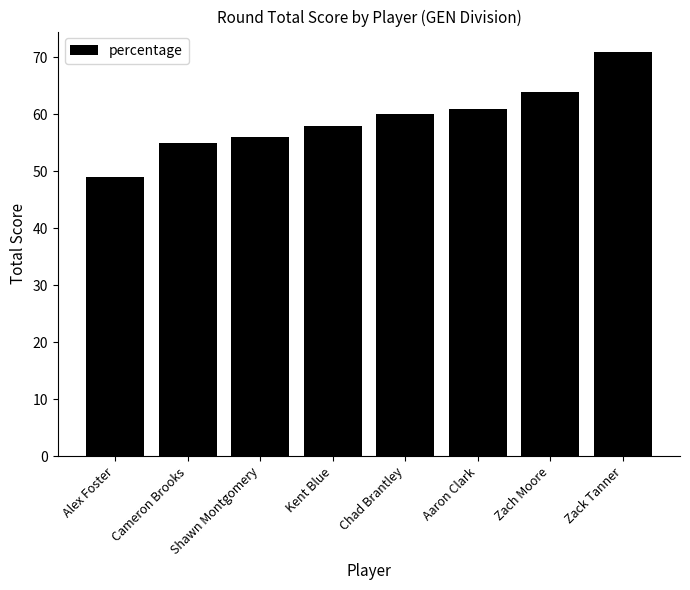

Reading left to right, list all the values displayed in this chart.

Alex Foster=49	Cameron Brooks=55	Shawn Montgomery=56	Kent Blue=58	Chad Brantley=60	Aaron Clark=61	Zach Moore=64	Zack Tanner=71